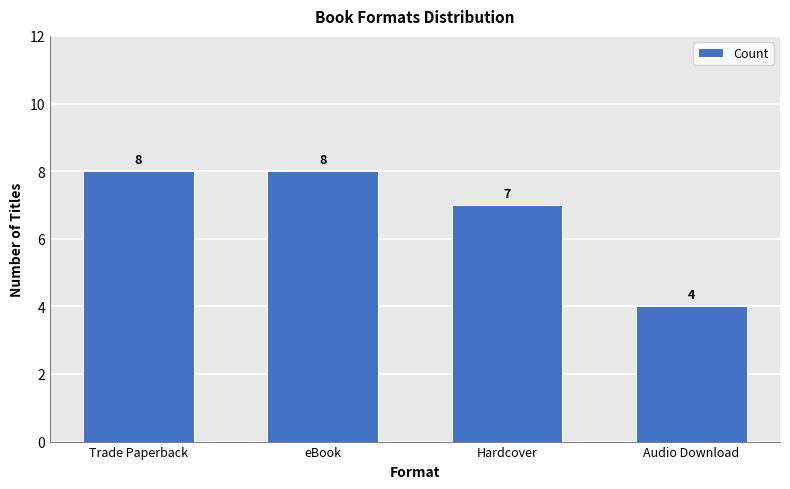

What is the difference between the maximum and minimum values?

4